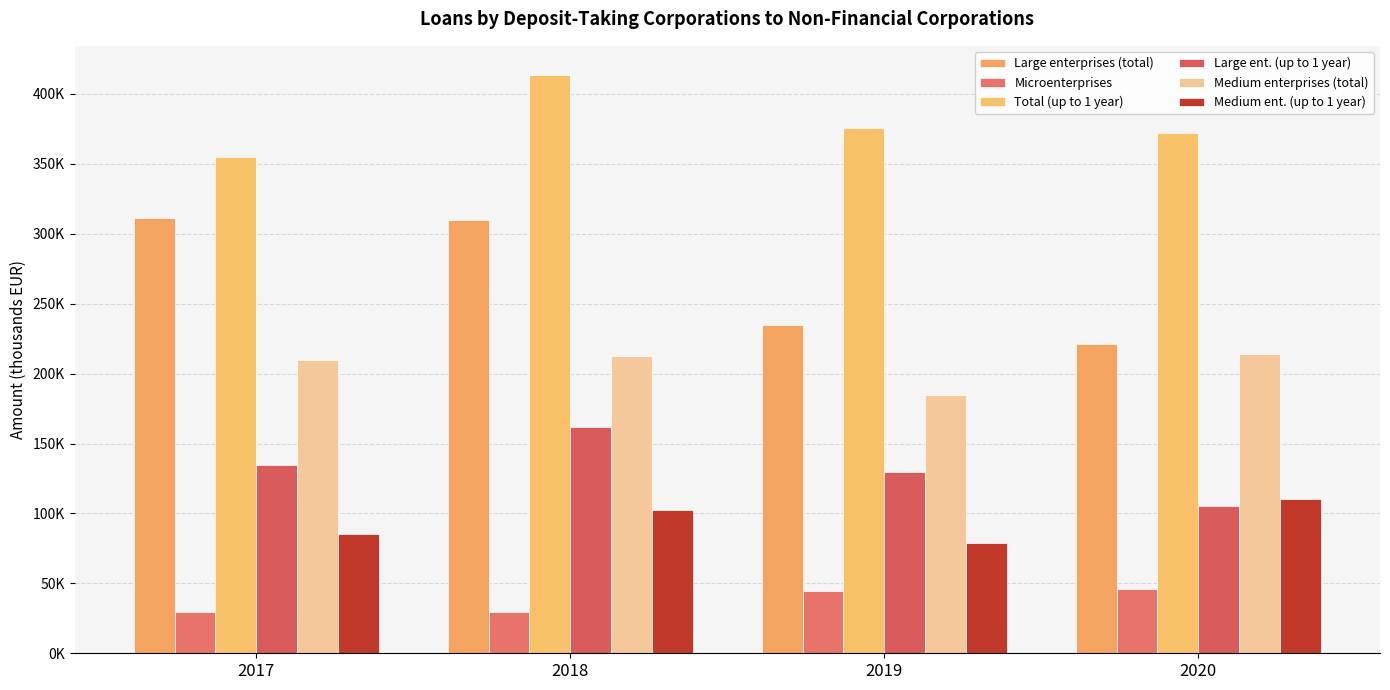

What are all the series names shown in the legend?

Large enterprises (total), Microenterprises, Total (up to 1 year), Large ent. (up to 1 year), Medium enterprises (total), Medium ent. (up to 1 year)